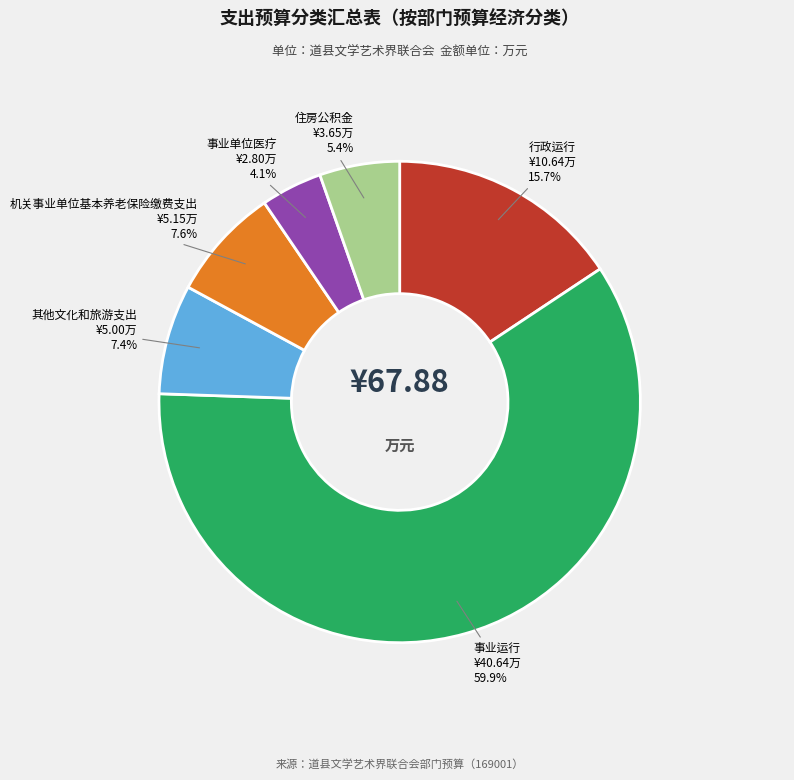

Is there any slice that represents more than half of the pie?

Yes